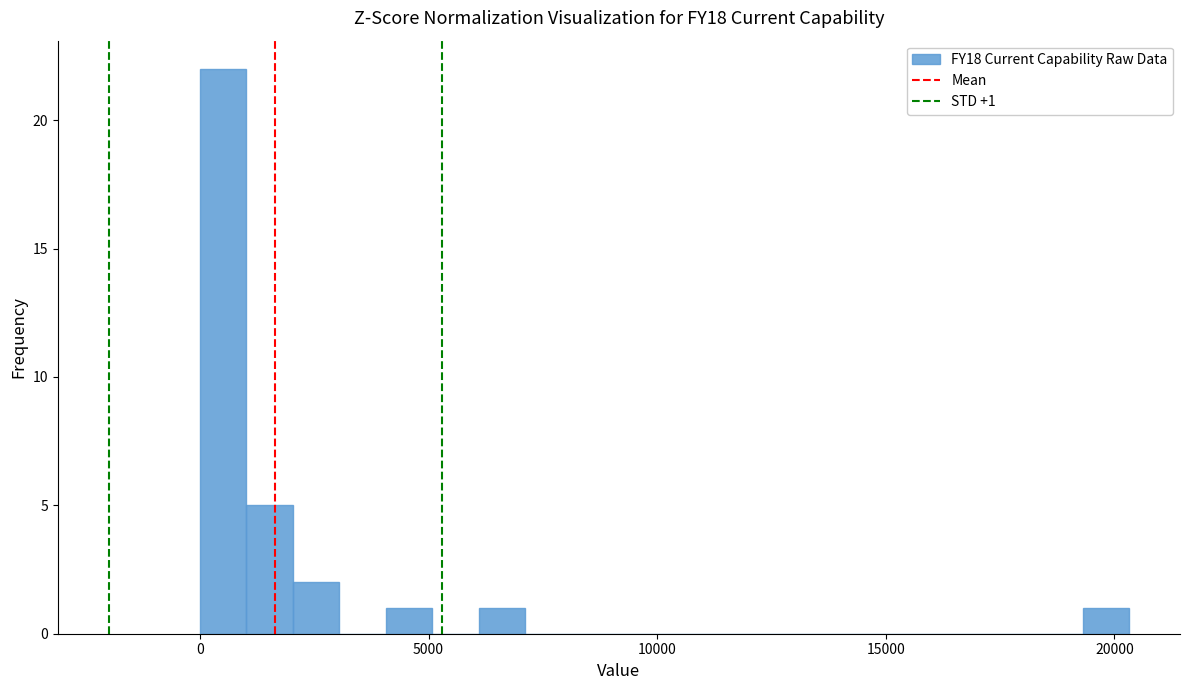

Around what value on the x-axis is the tallest bar? Give the approximate position of its centre, as read against the axis.

500